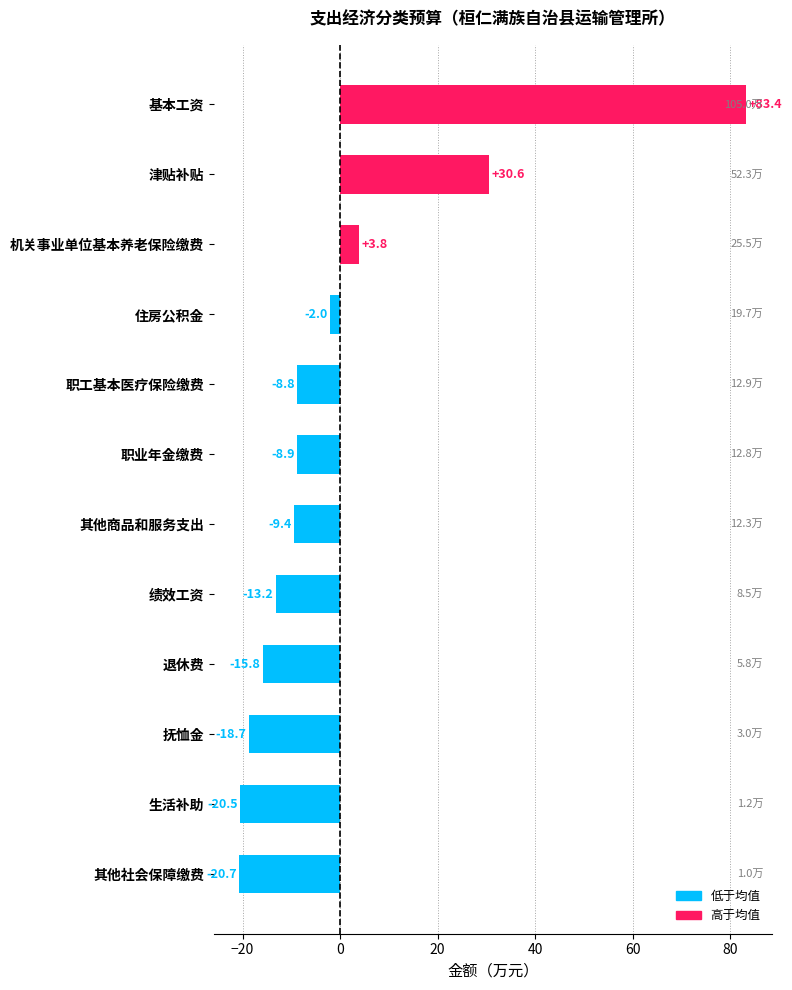

What is the difference between the values at 抚恤金 and 津贴补贴?

49.3